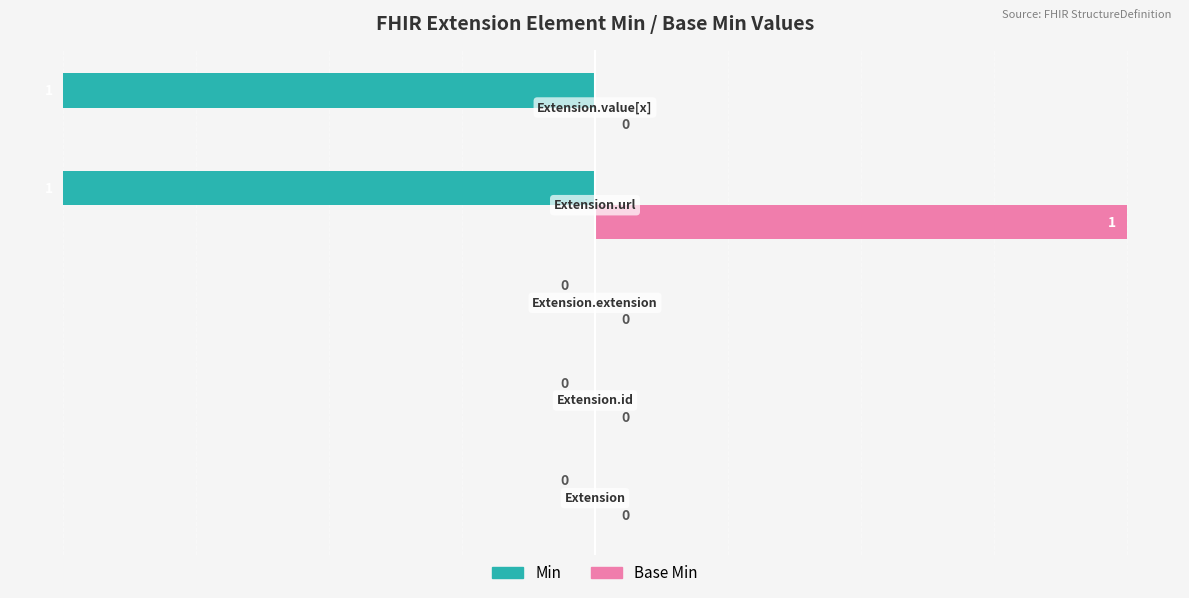

How many data points does each series have?

5